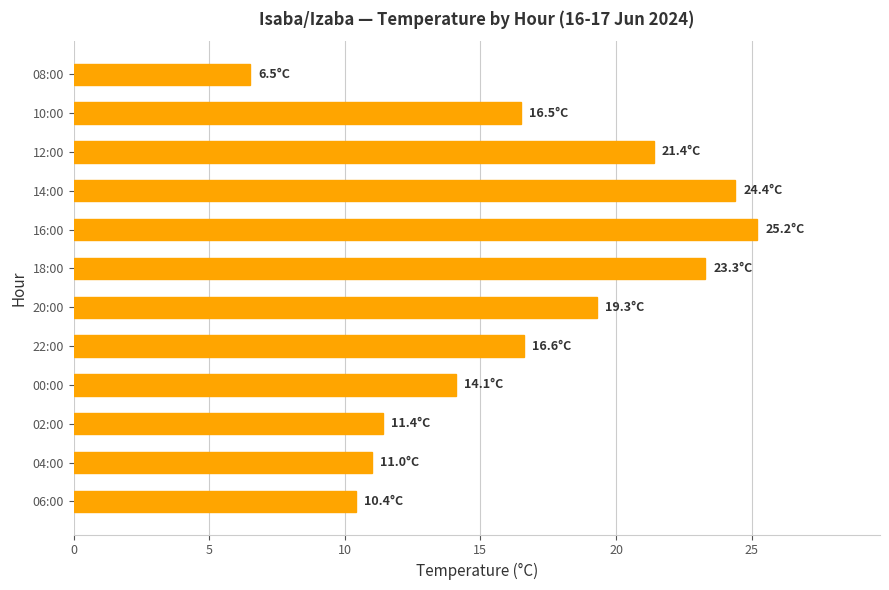

Which label corresponds to the smallest value in the chart?

08:00